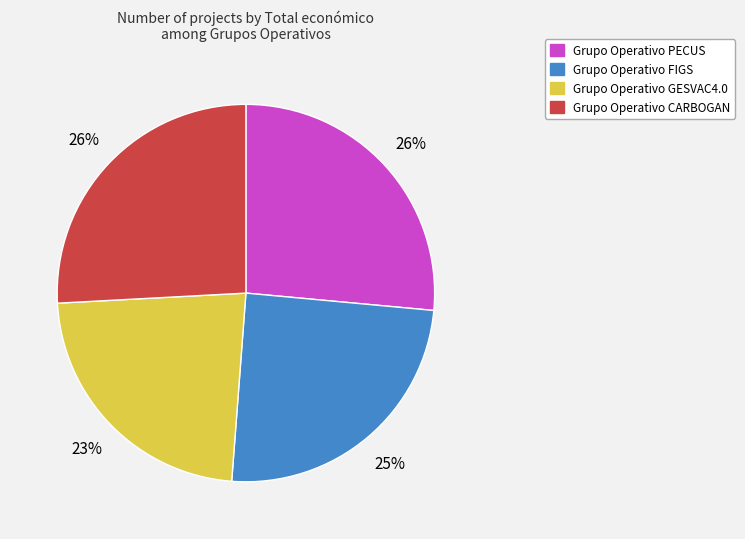

To the nearest percent, what is the average slice percentage?

25%